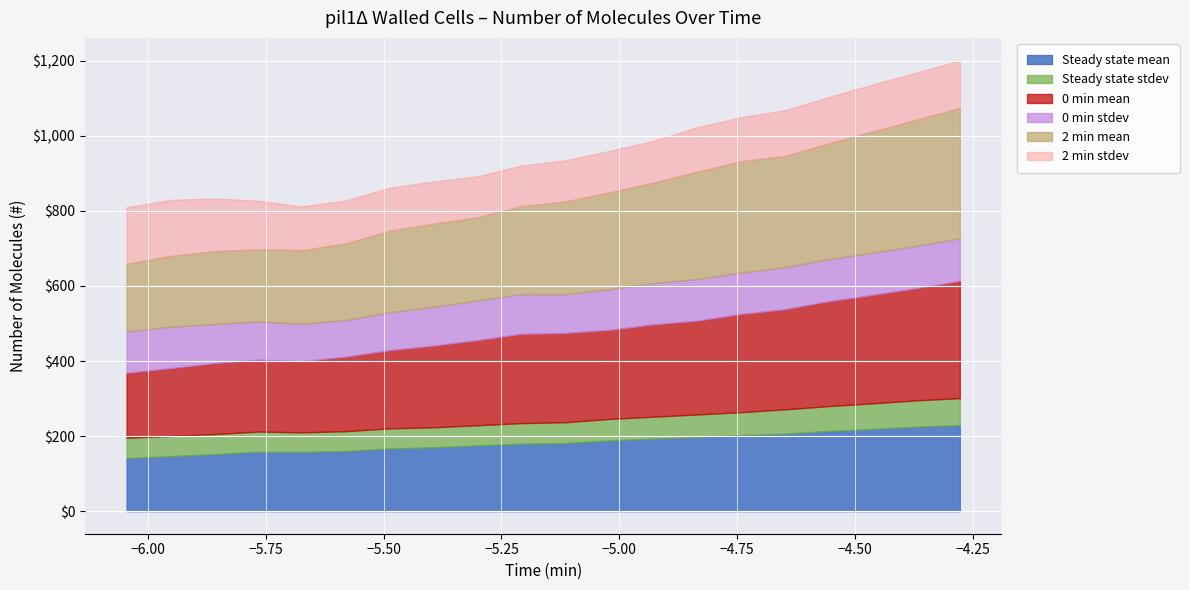

At which label does Steady state mean reach its minimum?

-6.045